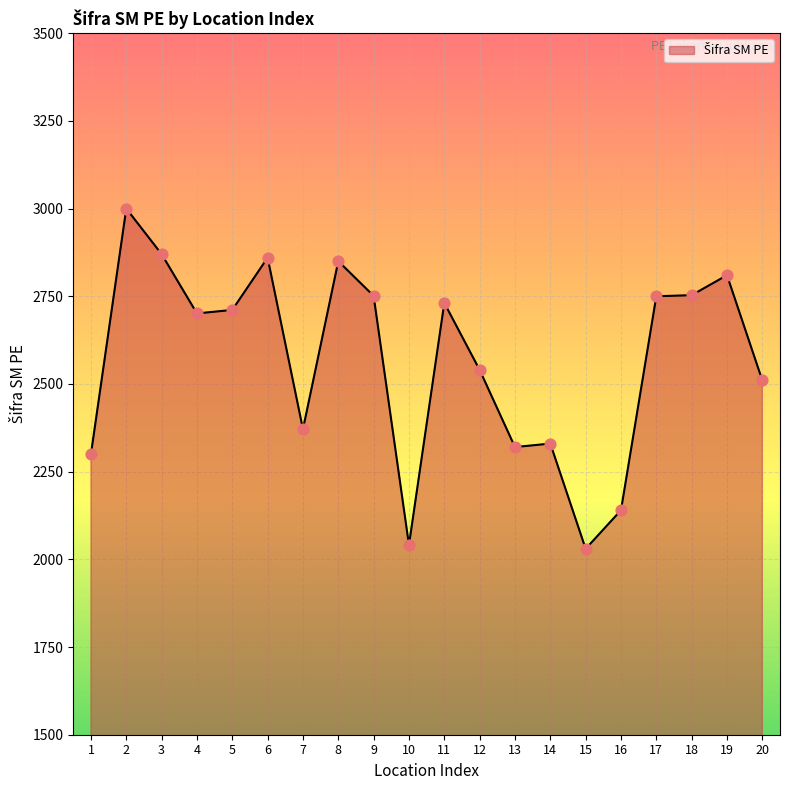

What is the change in value from 15 to 17?

+720